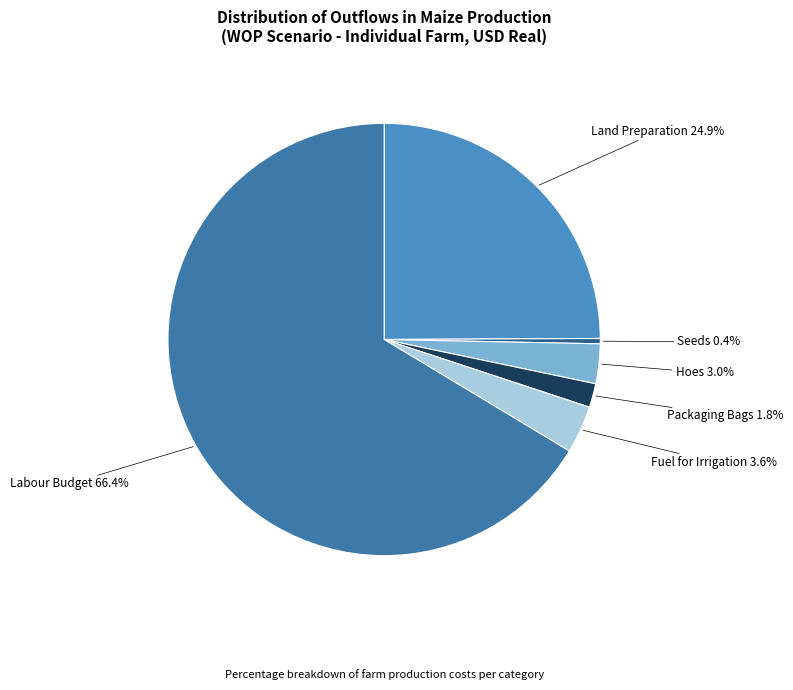

What percentage is NOT represented by Hoes?

97.0%